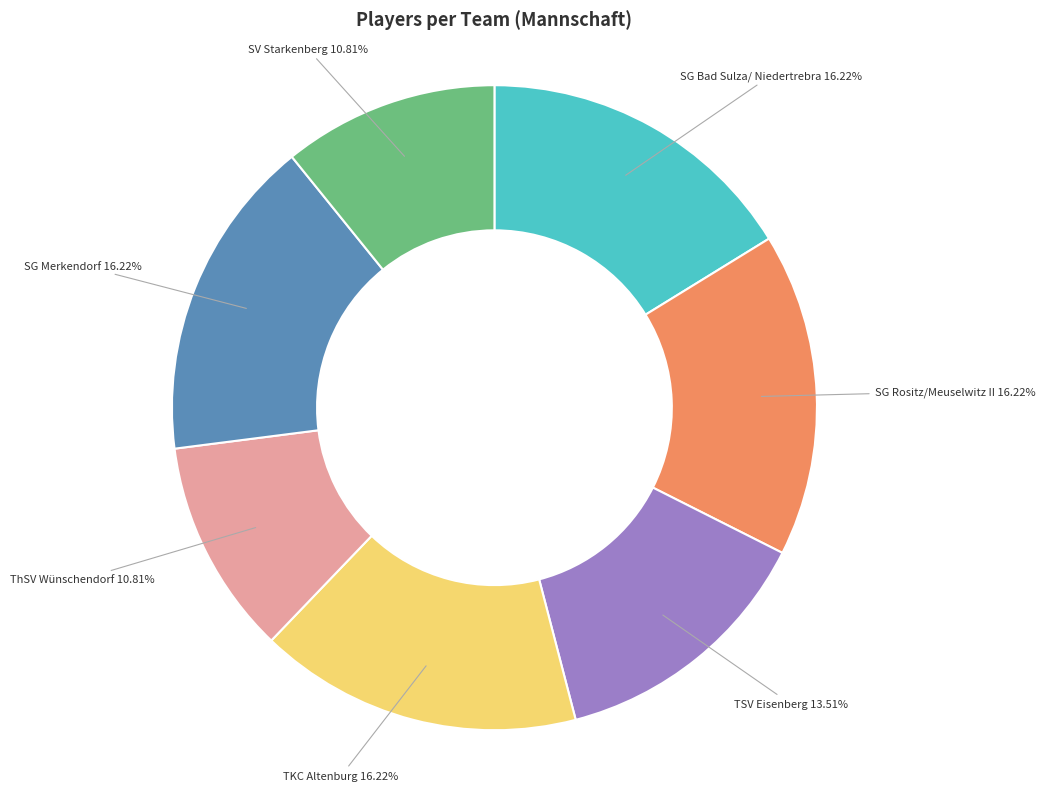

Does any single category account for the majority?

No